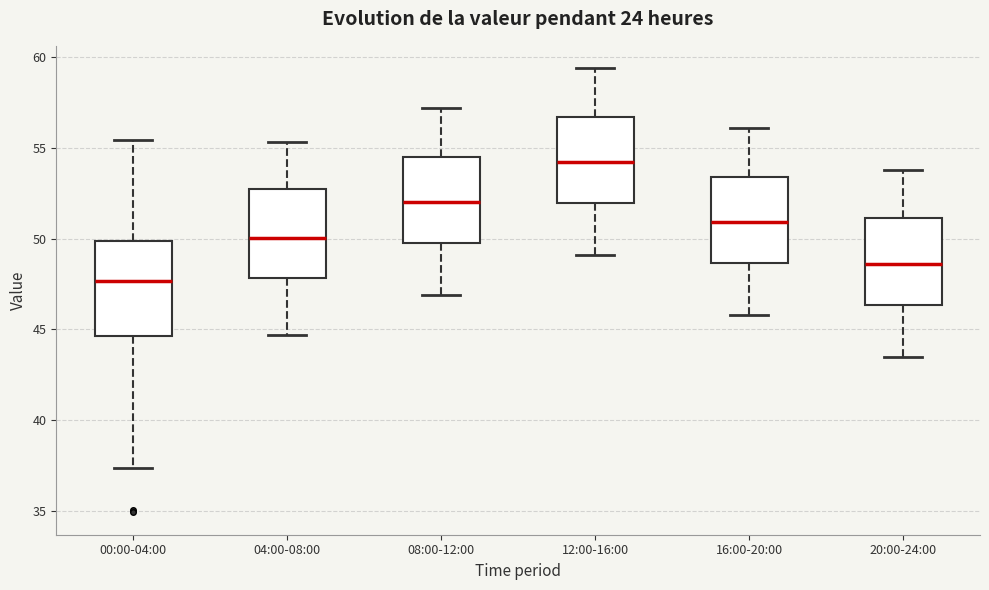

Reading left to right, transcribe this box plot: for each box, give where its median line is, the range the box spans, and where its two whiskers end, as read against the y-axis. The values are not printed on the chart, so give them approximately, as read against the axis.

00:00-04:00: median 47.5, box 44.5 to 50.0, whiskers 37.5 to 55.5
04:00-08:00: median 50.0, box 48.0 to 52.5, whiskers 44.5 to 55.5
08:00-12:00: median 52.0, box 50.0 to 54.5, whiskers 47.0 to 57.0
12:00-16:00: median 54.0, box 52.0 to 56.5, whiskers 49.0 to 59.5
16:00-20:00: median 51.0, box 48.5 to 53.5, whiskers 46.0 to 56.0
20:00-24:00: median 48.5, box 46.5 to 51.0, whiskers 43.5 to 54.0